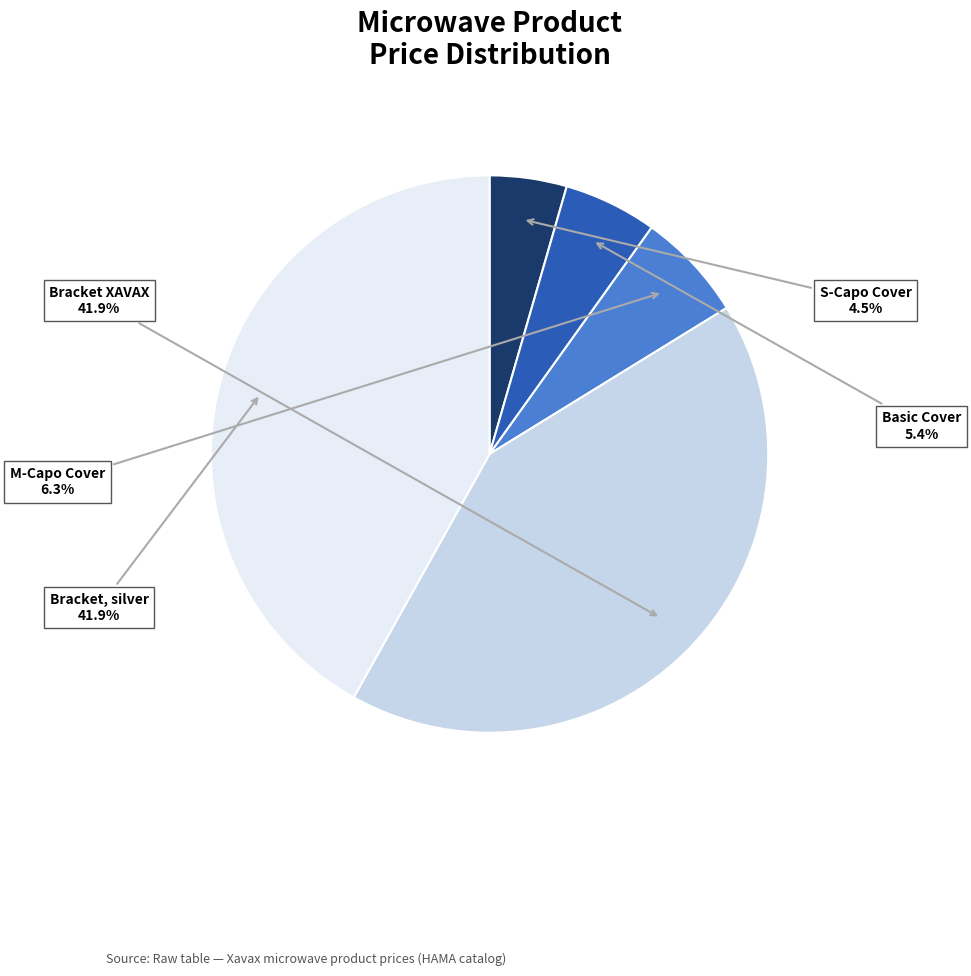

What is the smallest slice in the pie chart?

S-Capo Cover